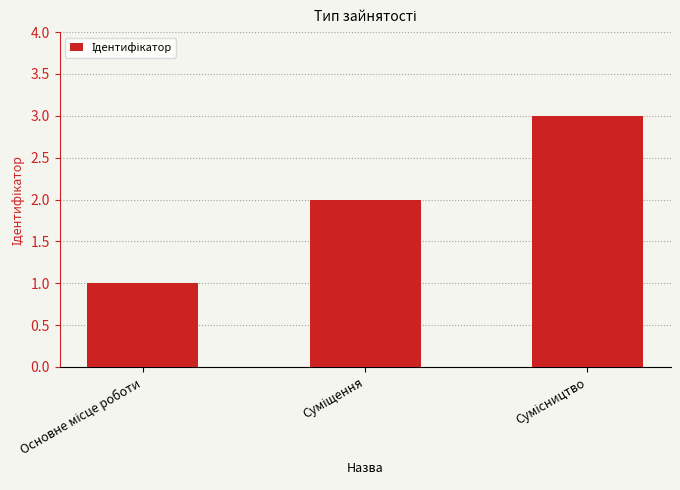

Reading left to right, transcribe all the data shown in this chart.

1	2	3